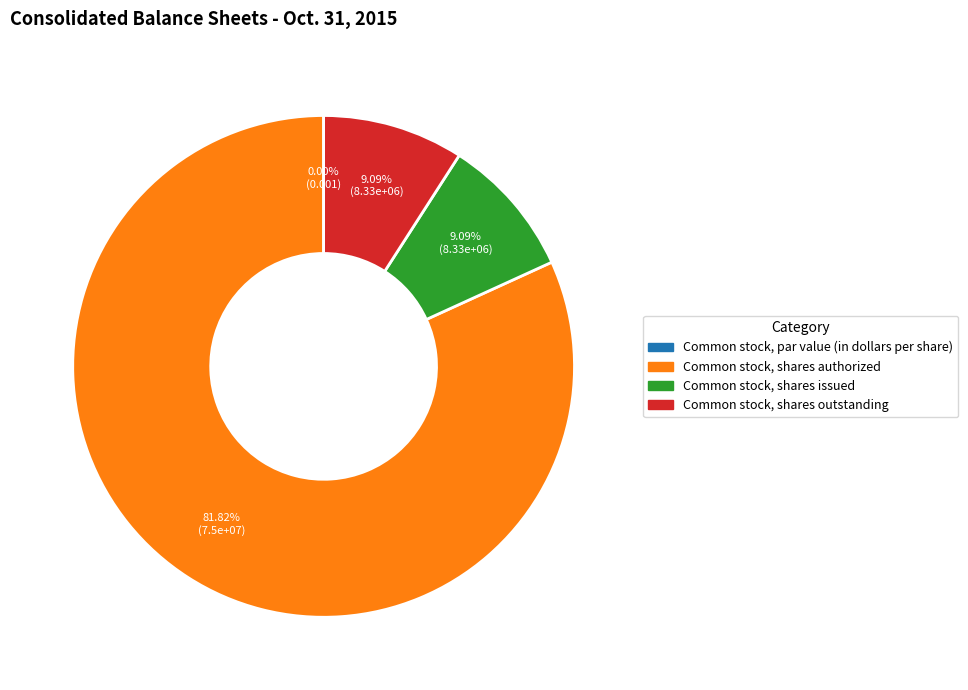

Is the sum of Common stock, shares authorized and Common stock, par value (in dollars per share) greater than half?

Yes